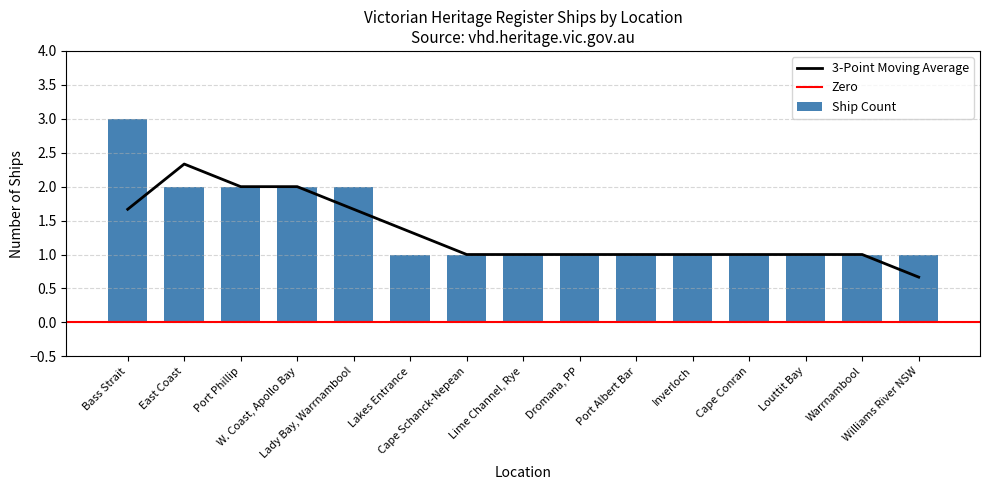

Reading right to left, transcribe all the data shown in this chart.

1	1	1	1	1	1	1	1	1	1	2	2	2	2	3